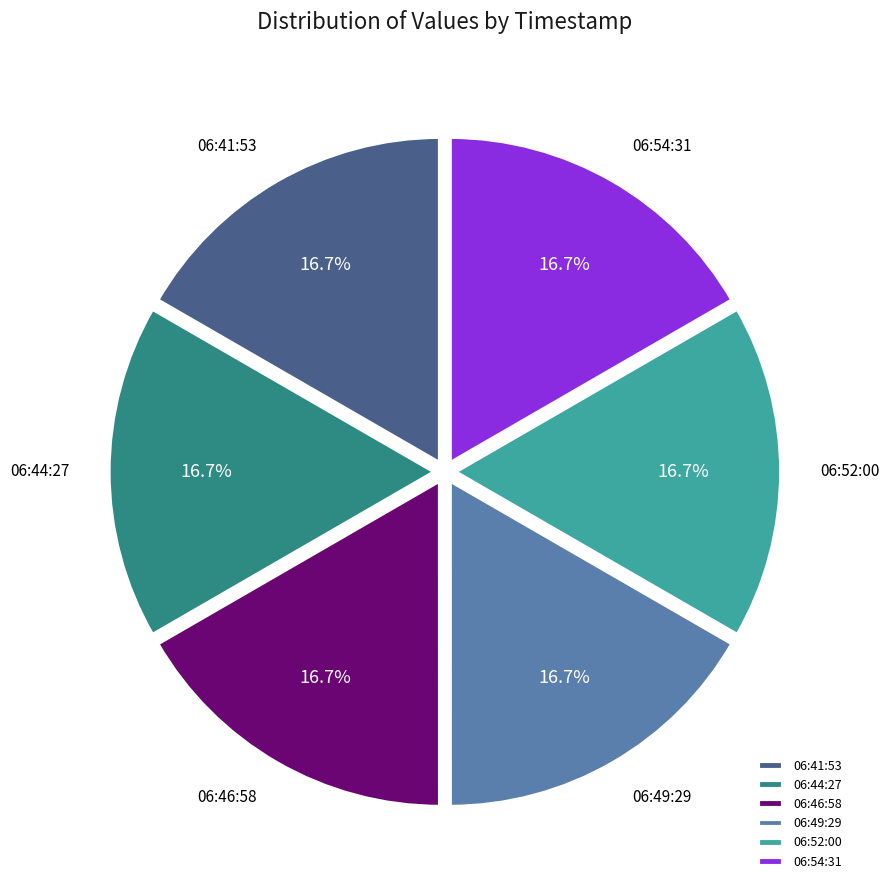

Combined, what portion of the pie is 06:52:00 and 06:49:29?

33.3%